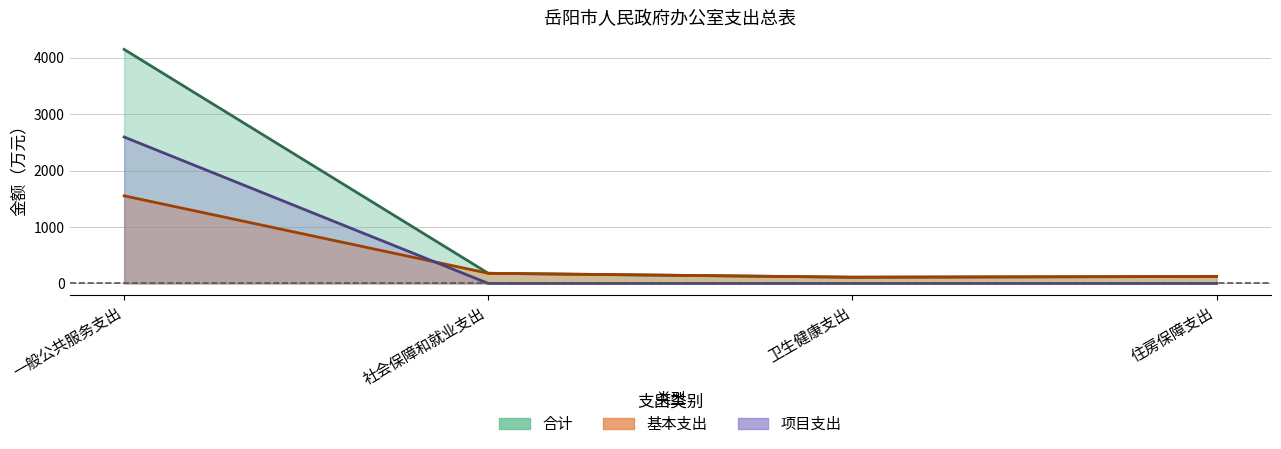

What is the greatest value displayed?

4147.3